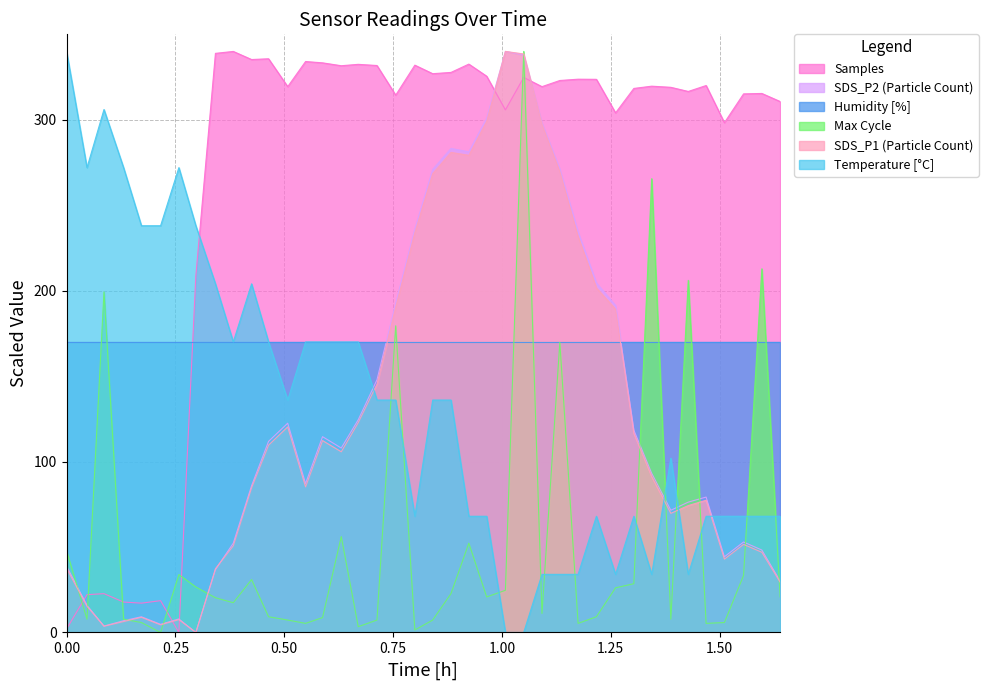

What is the label of the 20th point from the right?

00:50